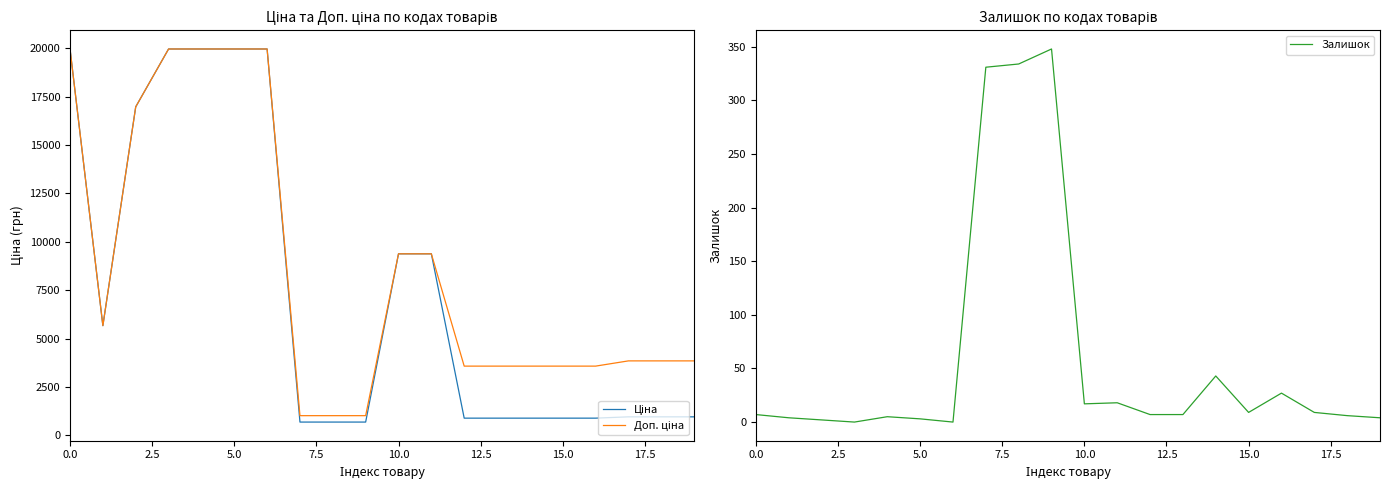

What is the label of the 10th point from the left?

9